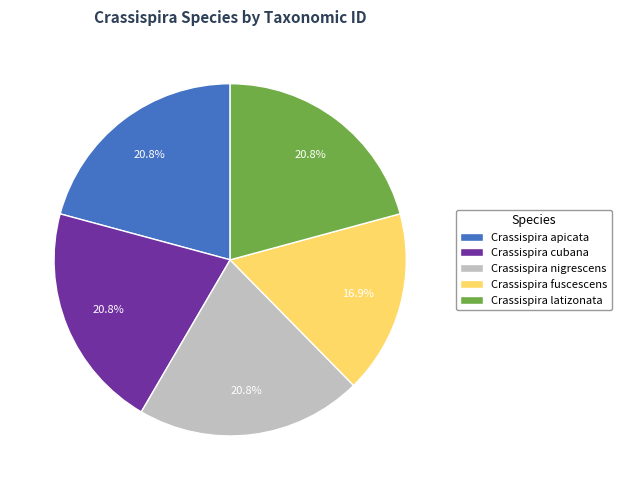

Combined, do Crassispira cubana and Crassispira apicata account for over 50%?

No